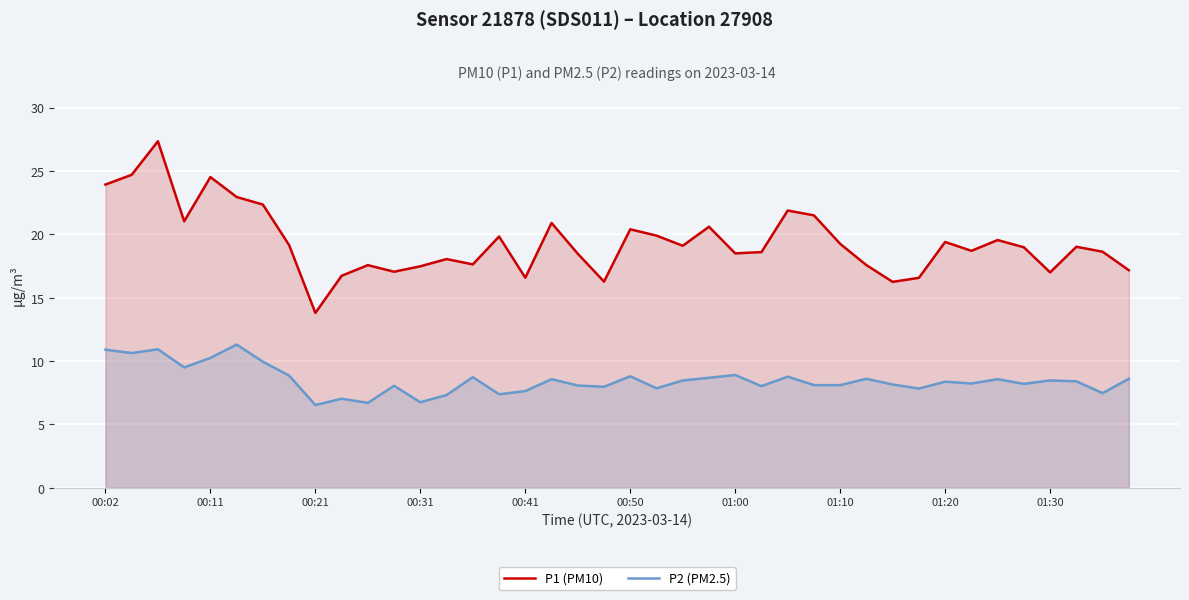

What is the maximum value for P1 (PM10)?

27.4